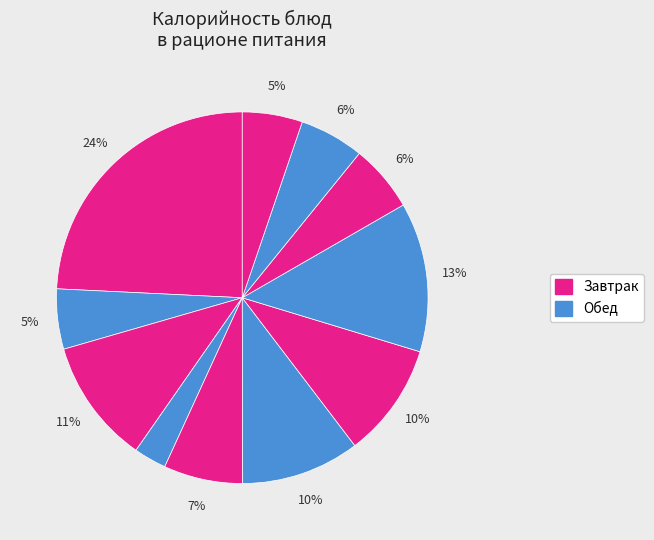

Count the number of slices in the pie.

11